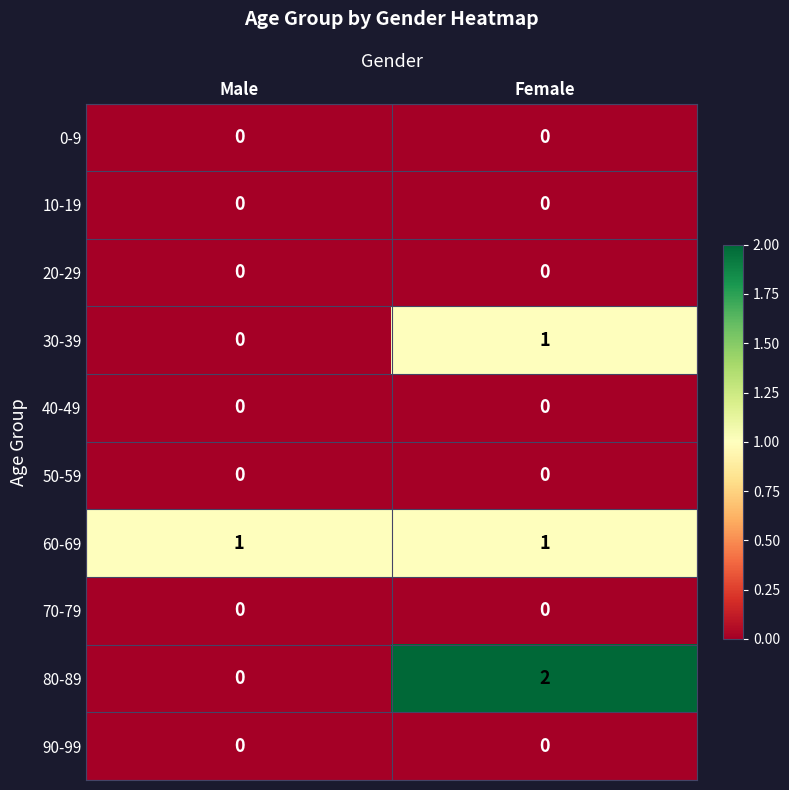

What is the total value across all series at Male?

1